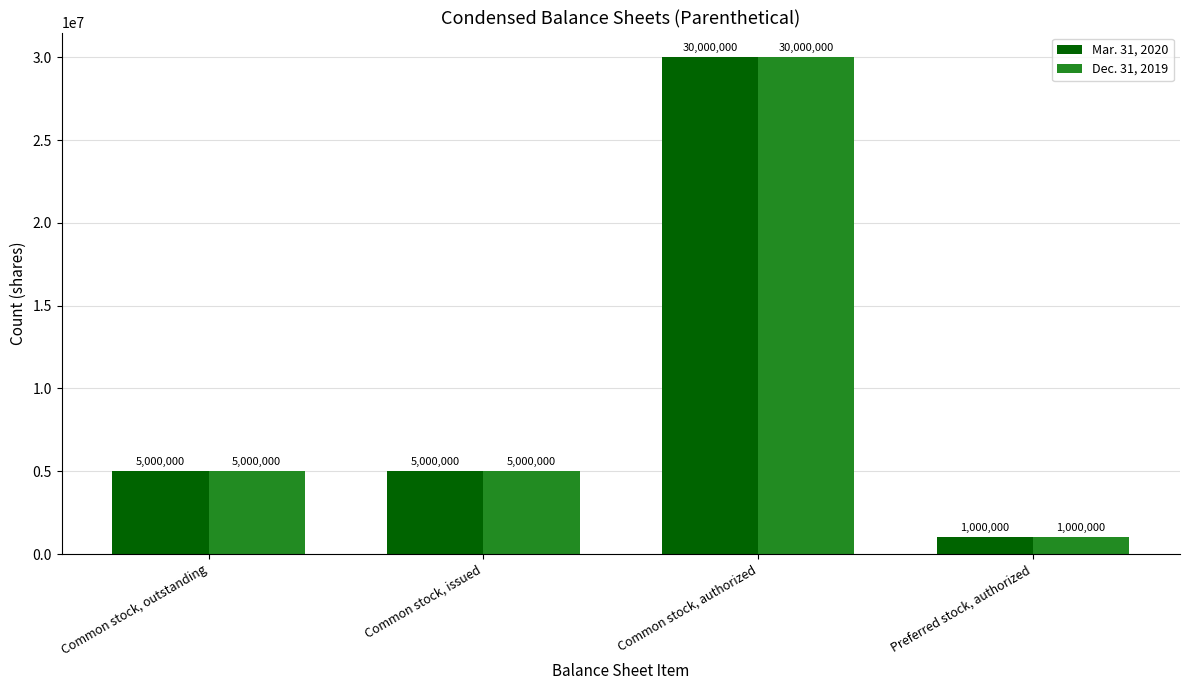

At which label does Mar. 31, 2020 reach its minimum?

Preferred stock, authorized